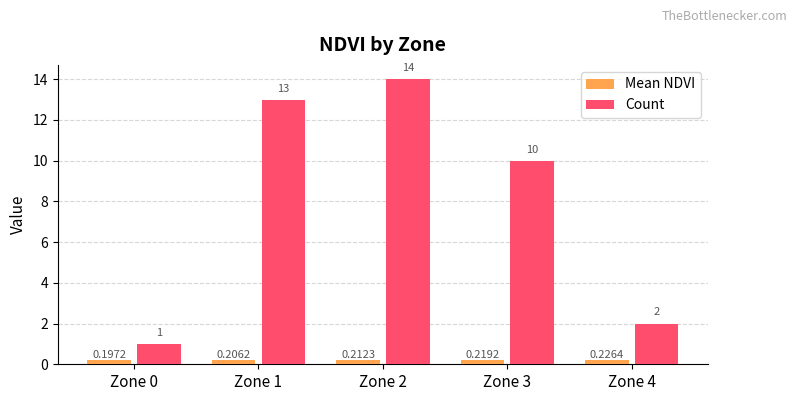

At which category is the sum across all series the highest?

Zone 2